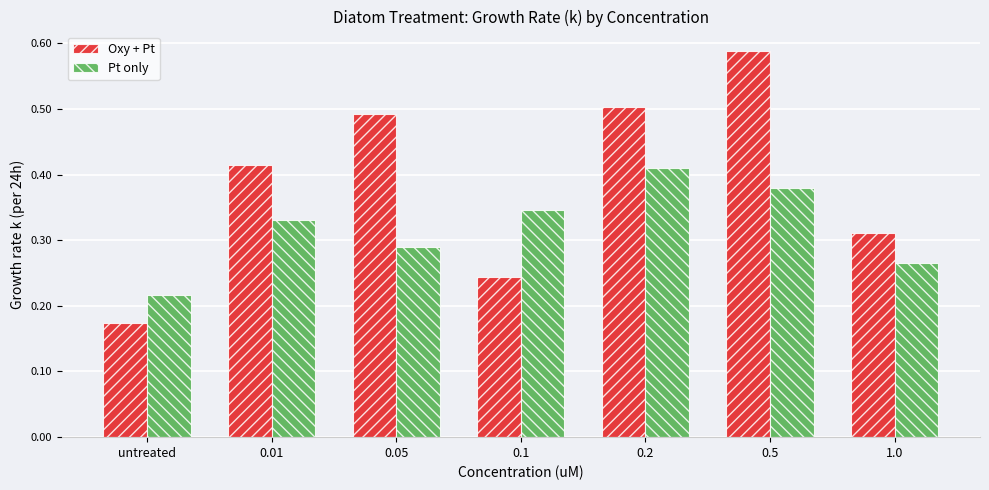

At which label is Oxy + Pt closest to 0?

untreated